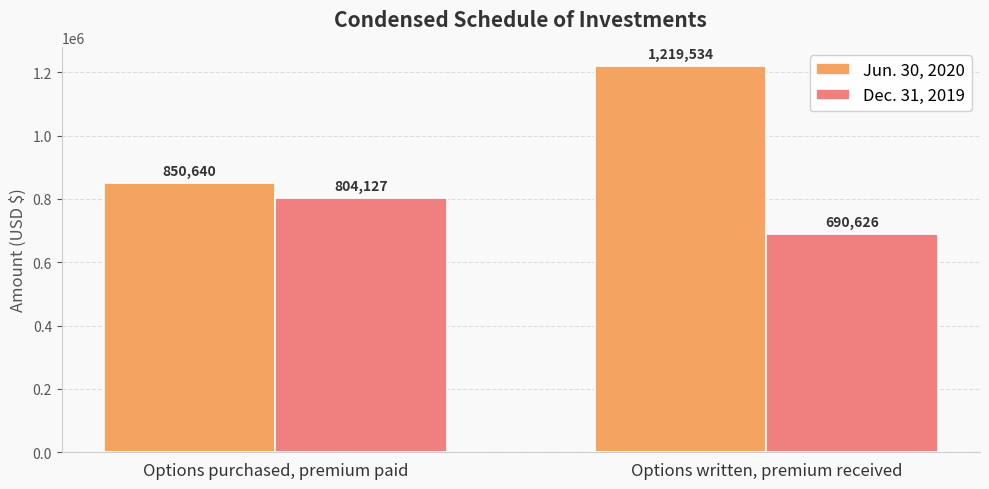

Which series has the widest spread of values?

Jun. 30, 2020